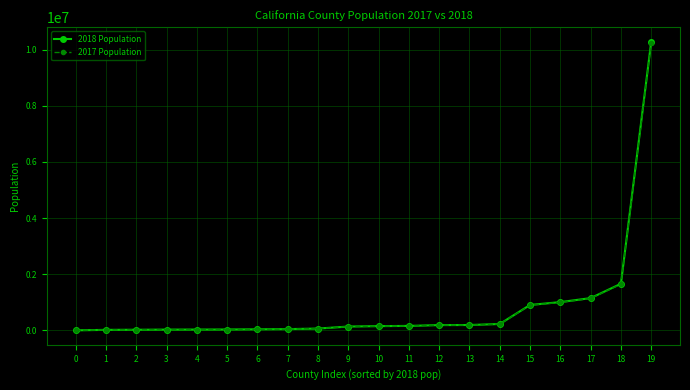

At which category is the sum across all series the highest?

19